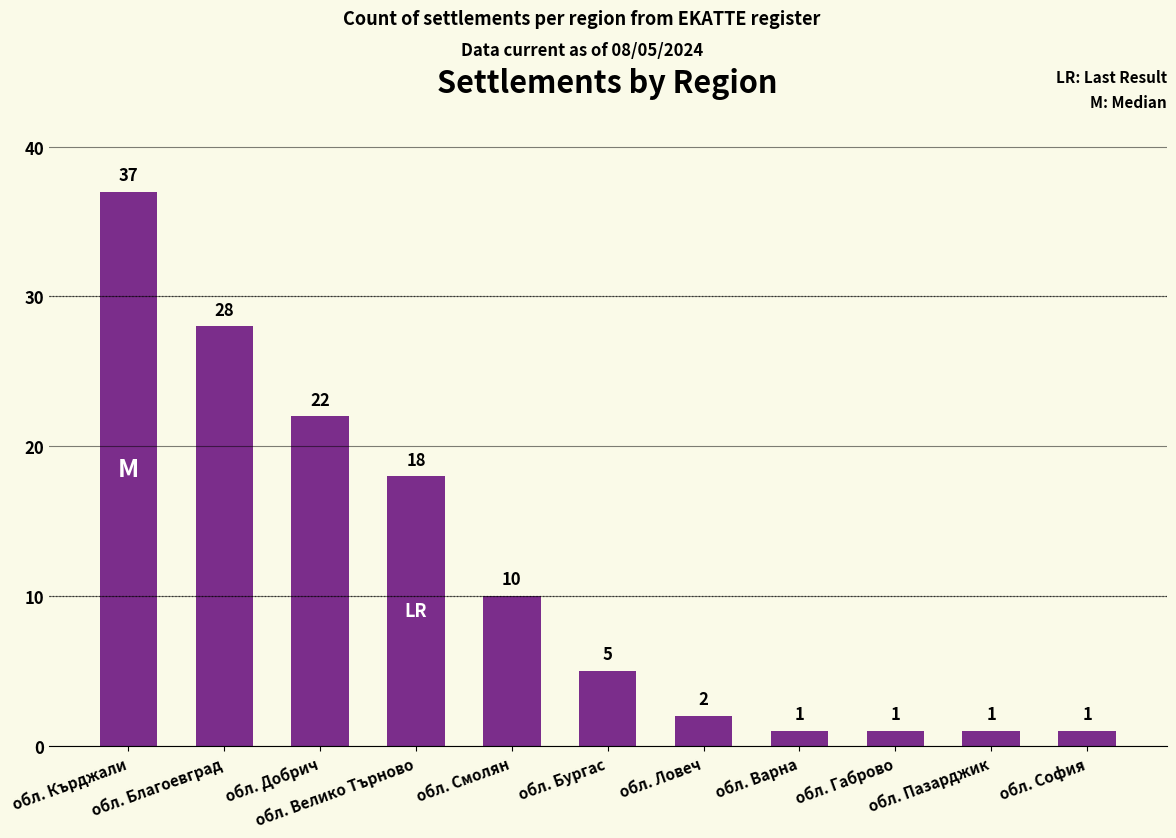

What is the change in value from обл. Бургас to обл. Габрово?

-4